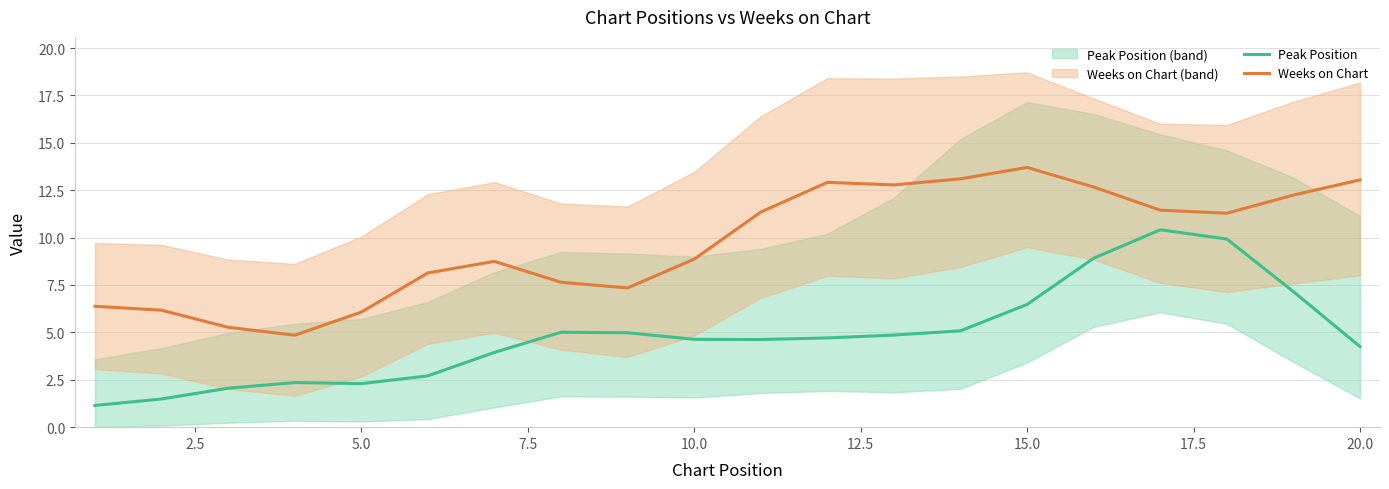

True or false: Weeks on Chart has more than 2 points higher than both neighbors.

True